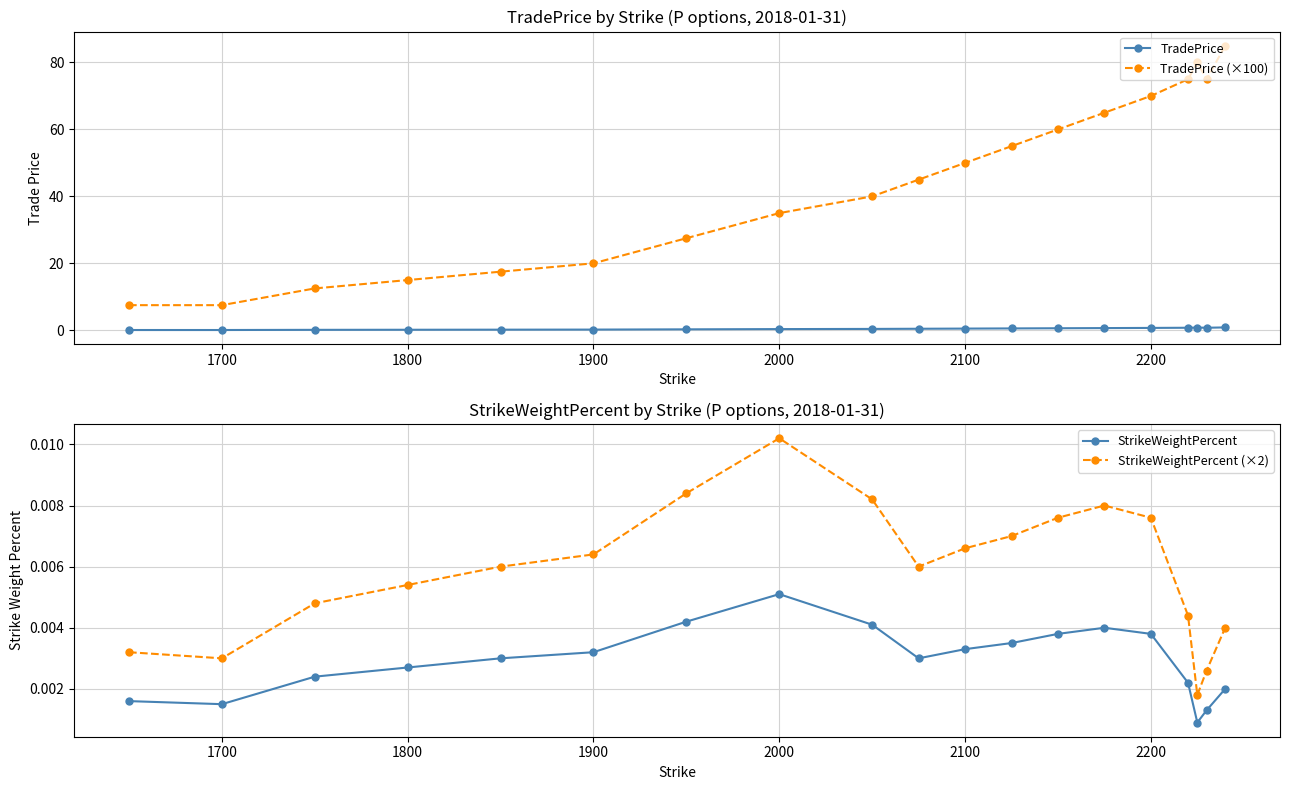

Where is the first local minimum for StrikeWeightPercent (×2)?

1700